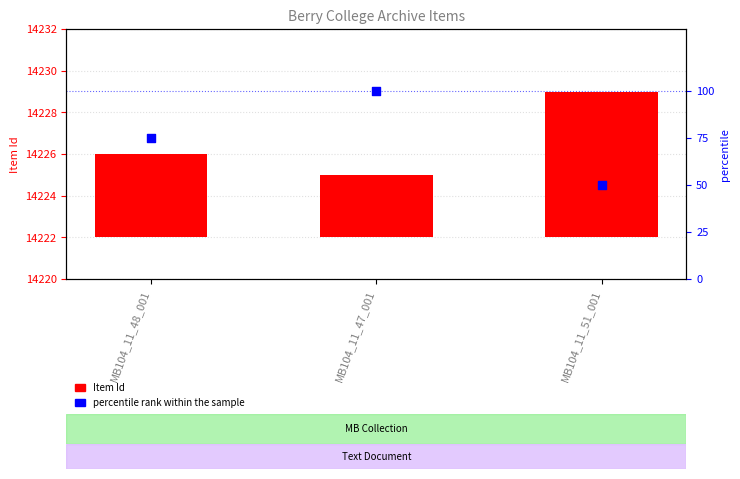

At which category is the sum across all series the highest?

MB104_11_47_001